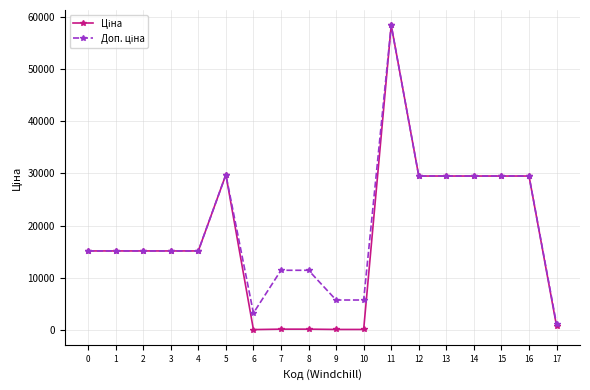

What is the greatest value displayed?

58426.5